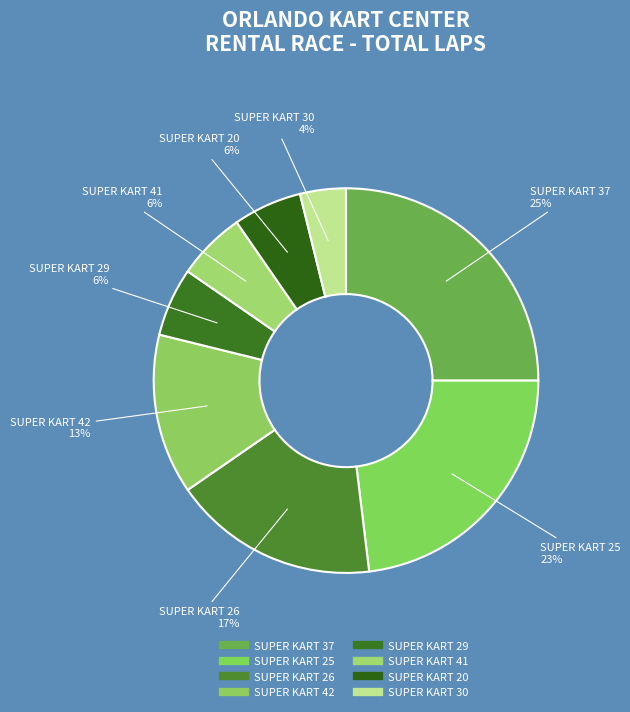

Count the number of slices in the pie.

8